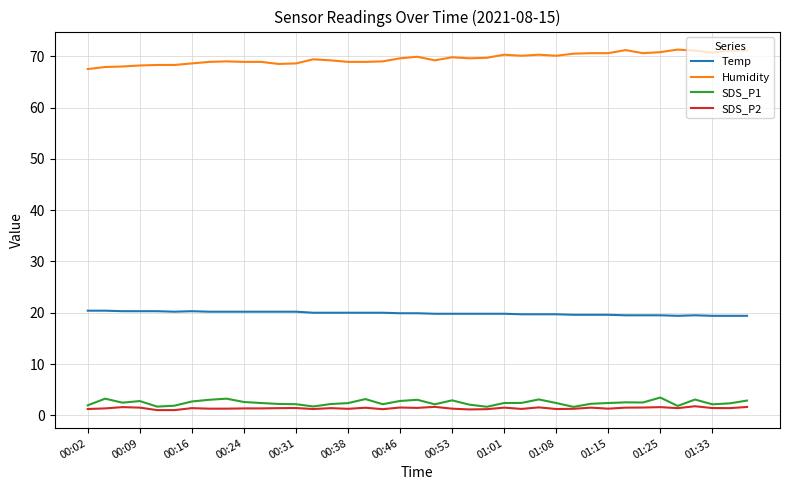

True or false: Humidity and Temp intersect in this chart.

False